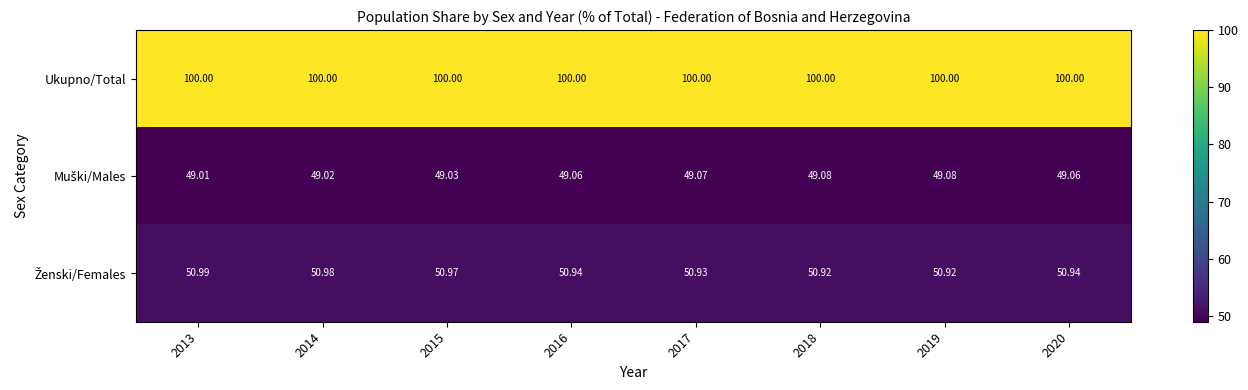

Which series has the largest total across all categories?

Ukupno/Total